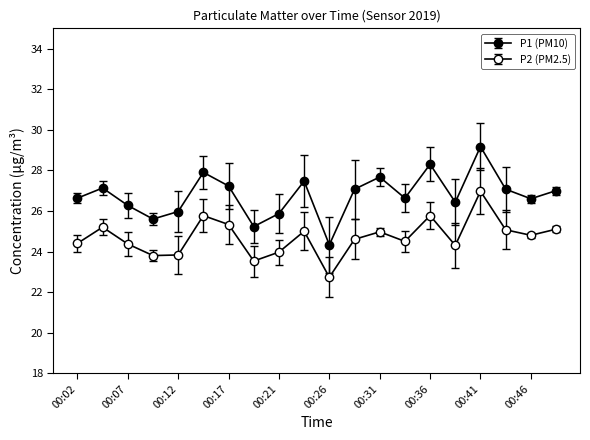

How many lines are shown in the chart?

2